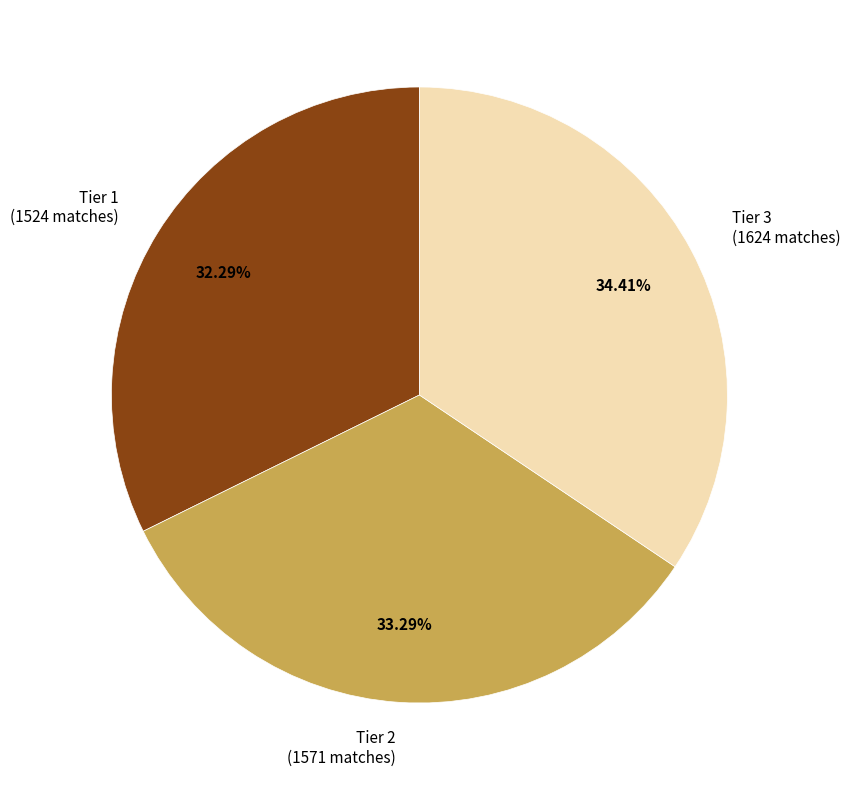

Does any single category account for the majority?

No